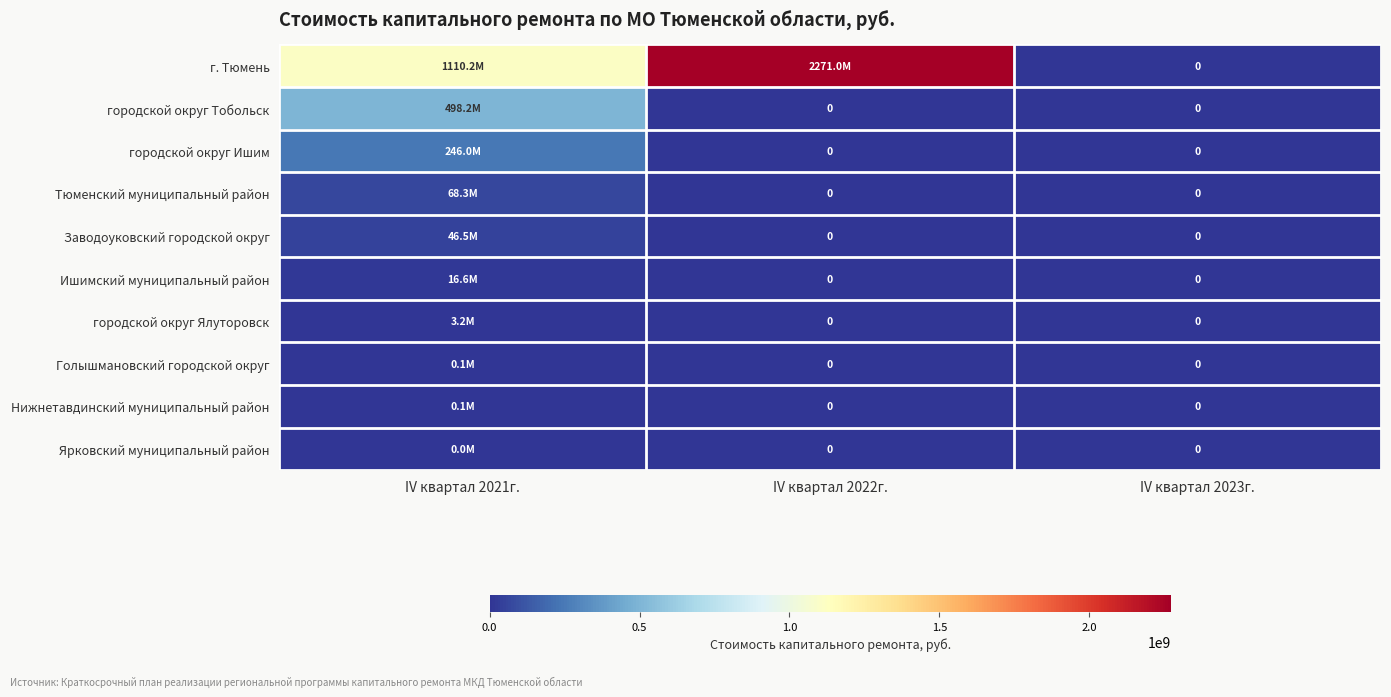

Which category has the highest value in the Ярковский муниципальный район series?

IV квартал 2021г.